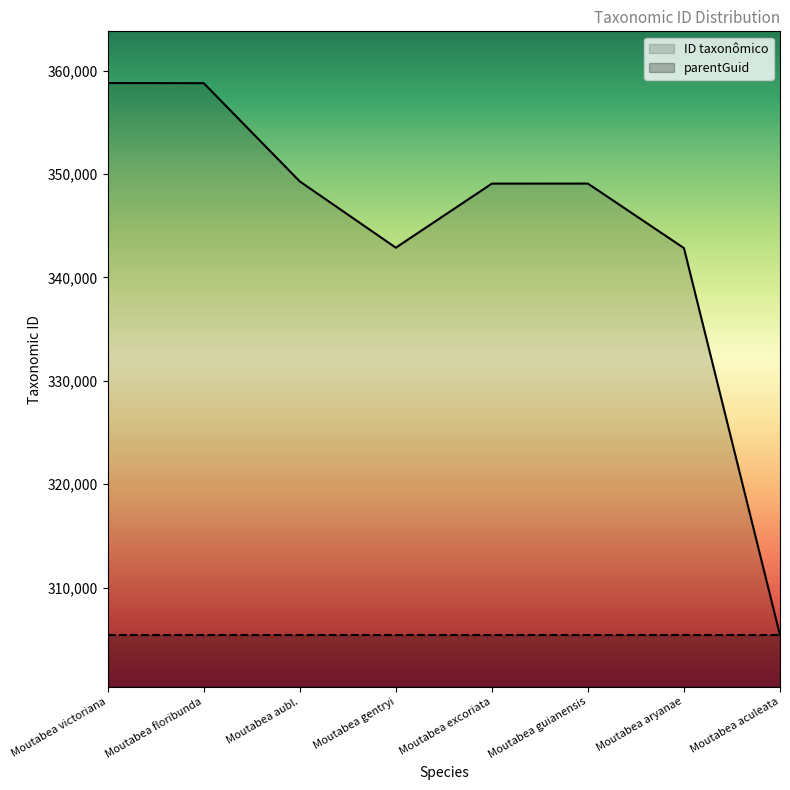

What is the change in value from Moutabea floribunda to Moutabea aubl.?

-9503